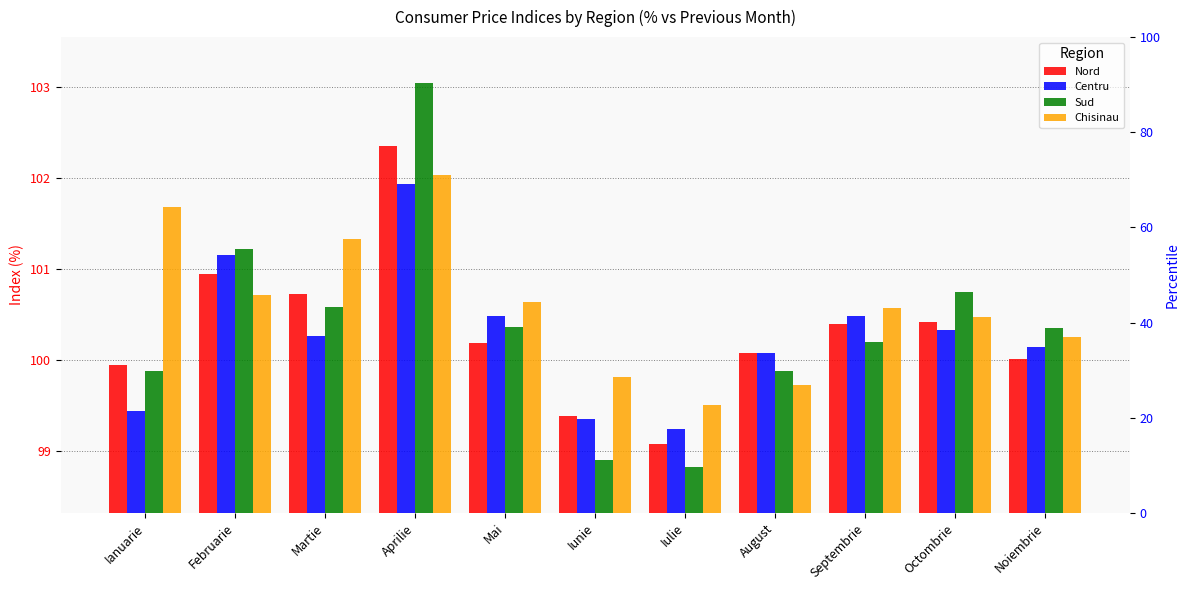

What is the lowest value of the Centru series?

99.2